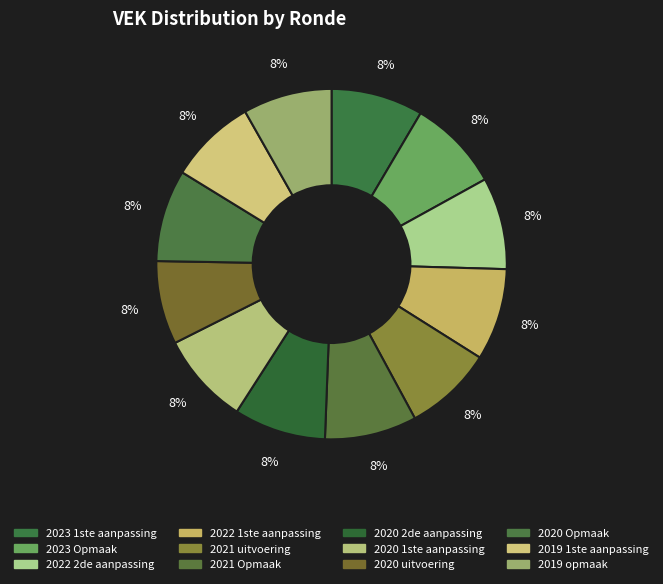

Is it true that 2023 Opmaak is 1% of the pie?

False